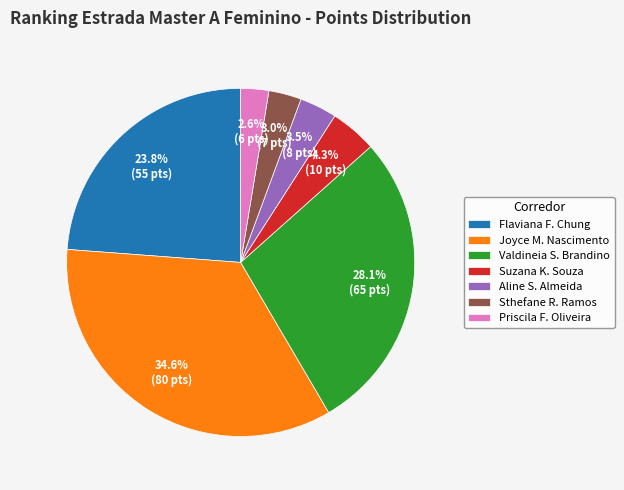

Which has a higher value, Sthefane R. Ramos or Flaviana F. Chung?

Flaviana F. Chung